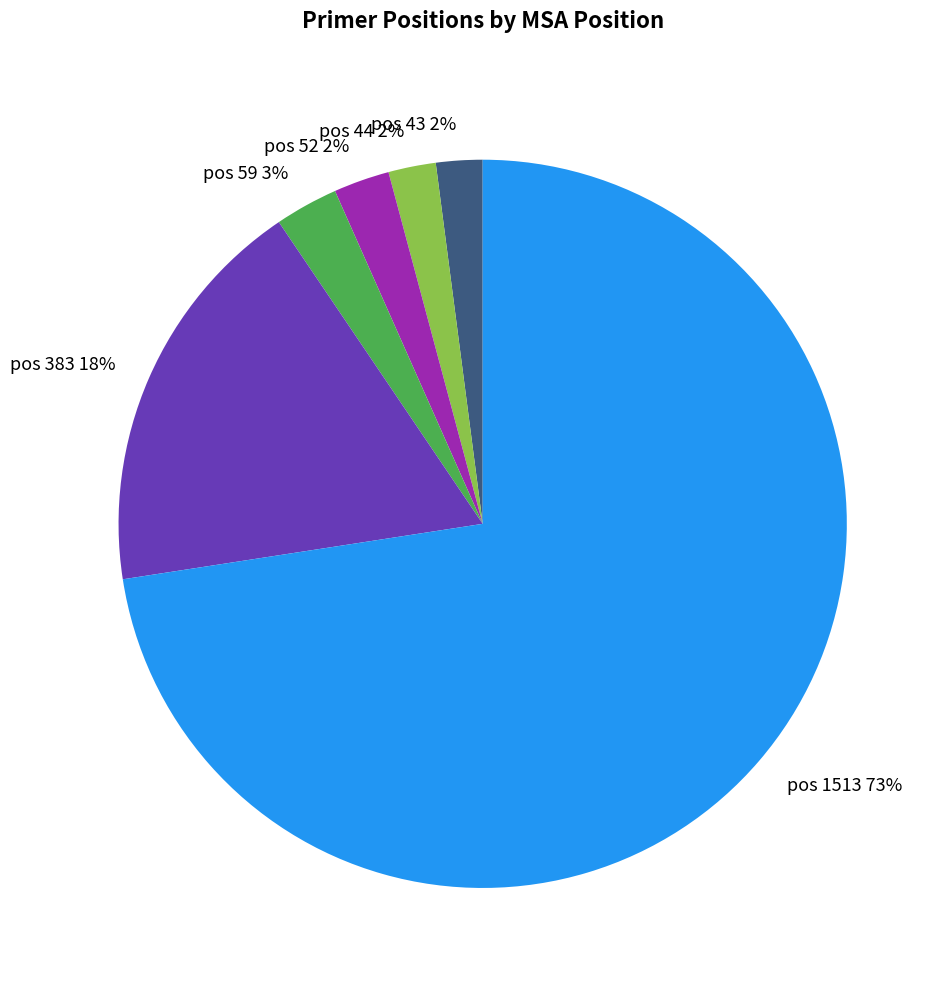

Between pos 59 and pos 383, which is larger?

pos 383